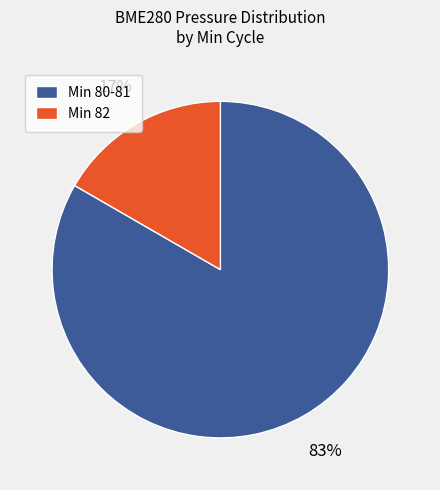

Do Min 82 and Min 80-81 together represent more than half of the pie?

Yes